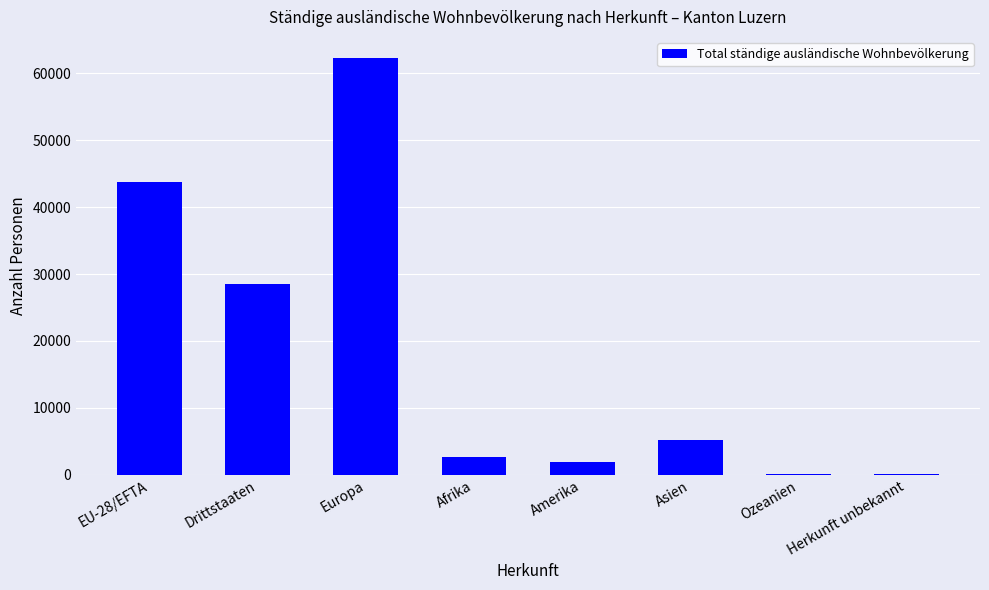

What is the greatest value displayed?

62325